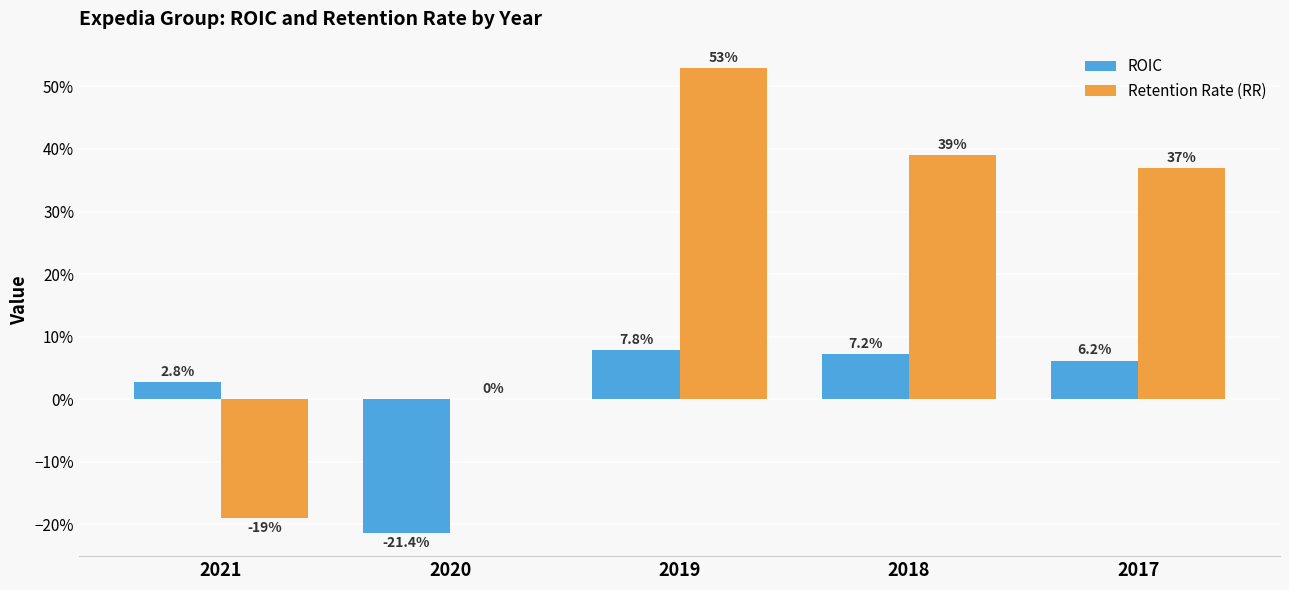

What are all the series names shown in the legend?

ROIC, Retention Rate (RR)